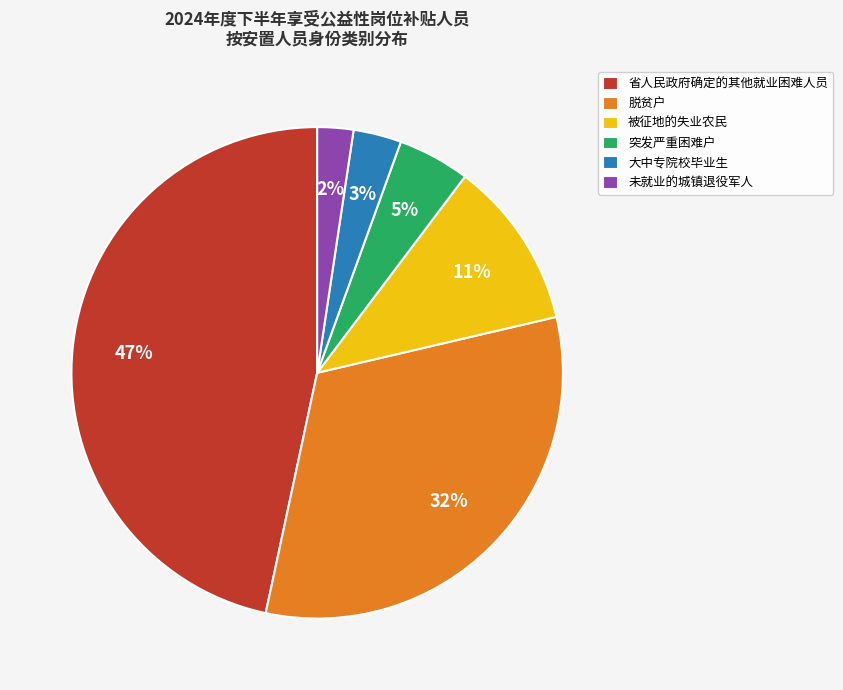

Rank the categories by value from lowest to highest.

未就业的城镇退役军人, 大中专院校毕业生, 突发严重困难户, 被征地的失业农民, 脱贫户, 省人民政府确定的其他就业困难人员